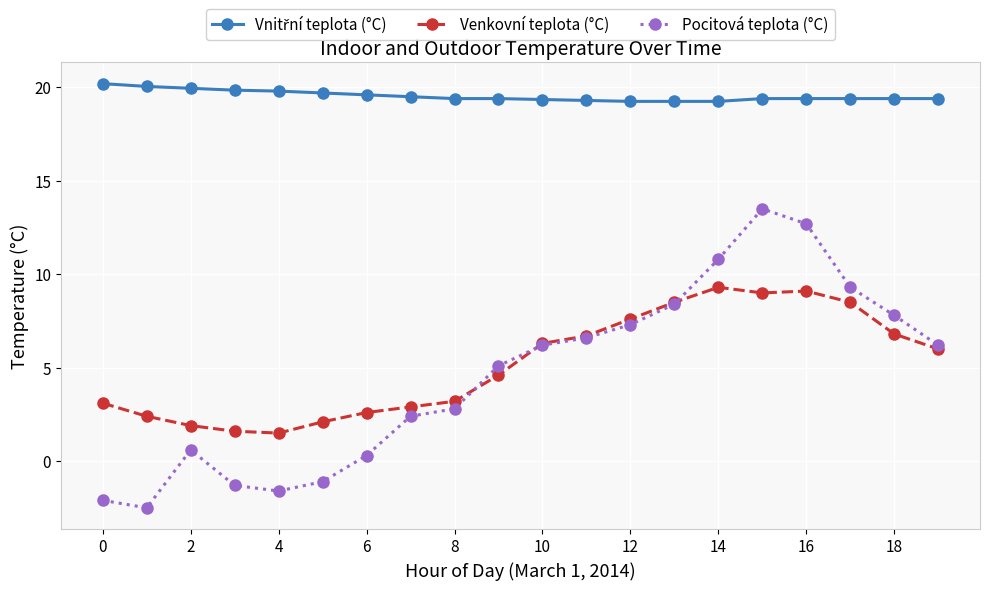

True or false: Venkovní teplota (°C) has more than 0 points higher than both neighbors.

True